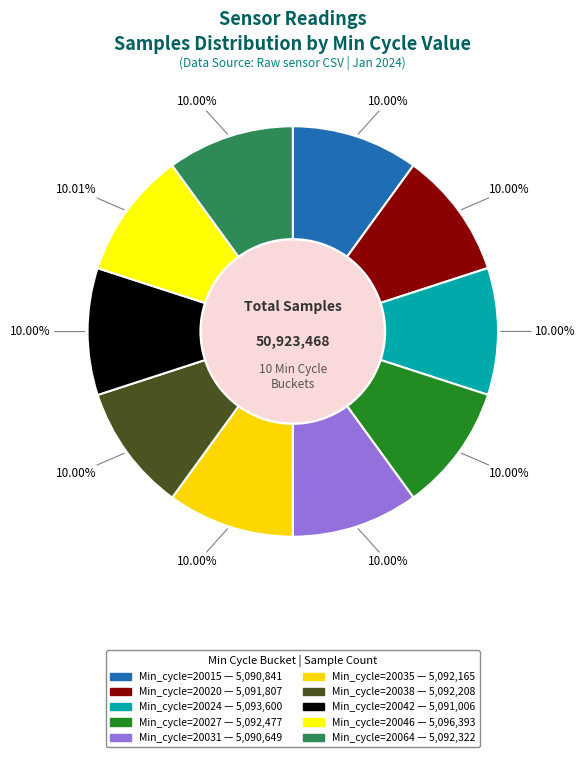

Which category has the smallest portion of the pie?

Min_cycle=20031